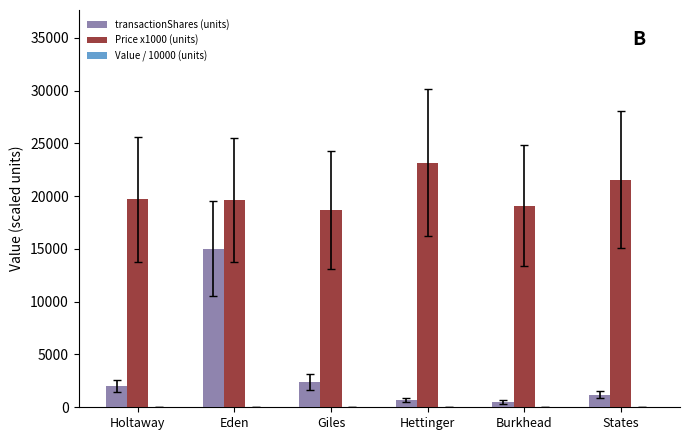

Which series has the largest total across all categories?

Price x1000 (units)